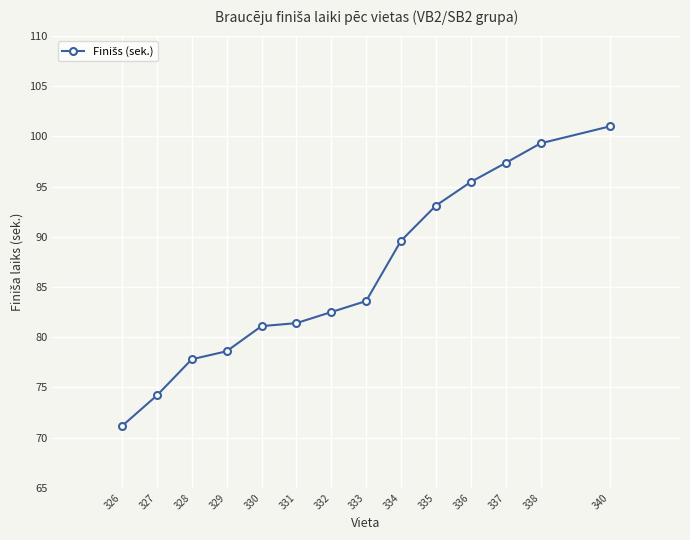

Which label corresponds to the smallest value in the chart?

326